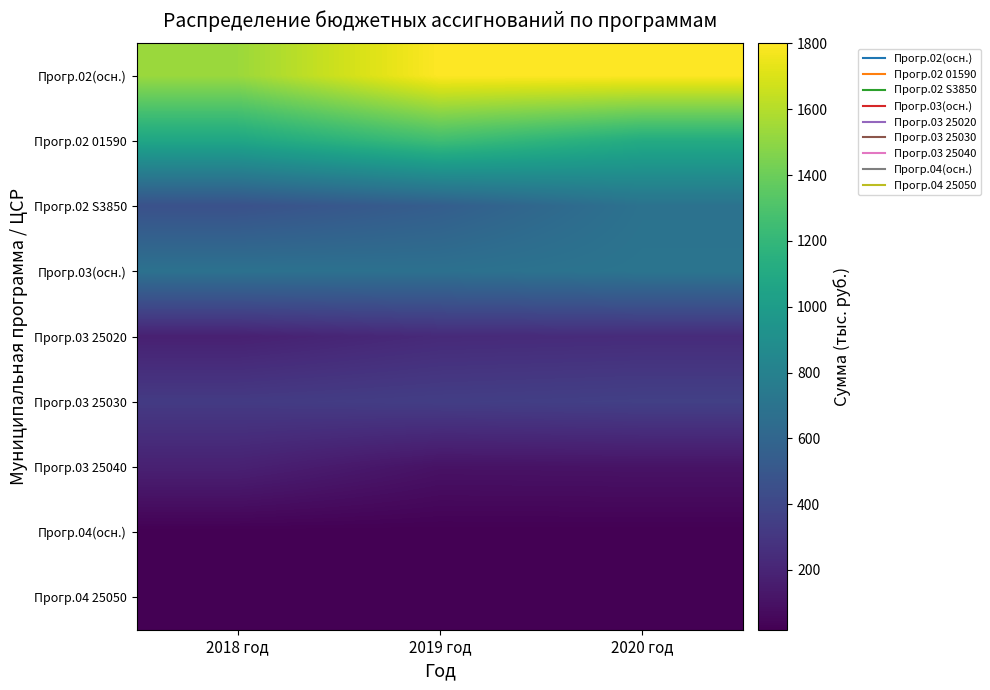

Reading left to right, transcribe all the data shown in this chart.

Прогр.02(осн.): 2018 год=1534.0	2019 год=1800.0	2020 год=1800.0
Прогр.02 01590: 2018 год=1072.4	2019 год=1251.5	2020 год=1110.3
Прогр.02 S3850: 2018 год=461.6	2019 год=548.5	2020 год=689.7
Прогр.03(осн.): 2018 год=685.5	2019 год=679.1	2020 год=706.3
Прогр.03 25020: 2018 год=179.4	2019 год=230.9	2020 год=240.1
Прогр.03 25030: 2018 год=324.7	2019 год=343.2	2020 год=357.0
Прогр.03 25040: 2018 год=181.4	2019 год=105.0	2020 год=109.2
Прогр.04(осн.): 2018 год=18.4	2019 год=18.4	2020 год=18.4
Прогр.04 25050: 2018 год=18.4	2019 год=18.4	2020 год=18.4